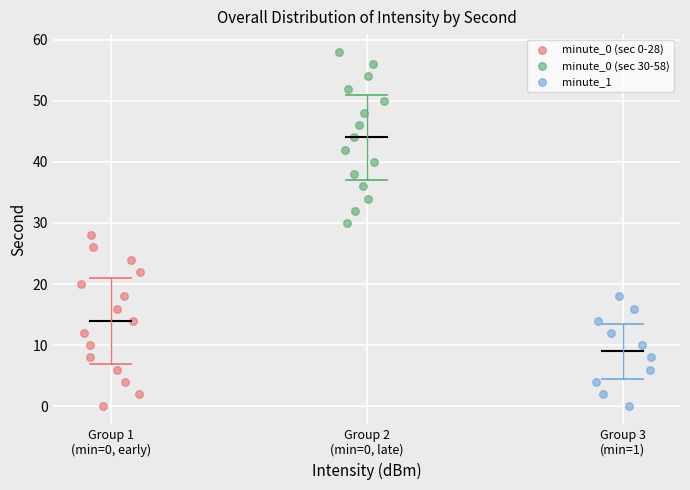

Which series reaches the maximum Y coordinate?

minute_0 (sec 30-58)